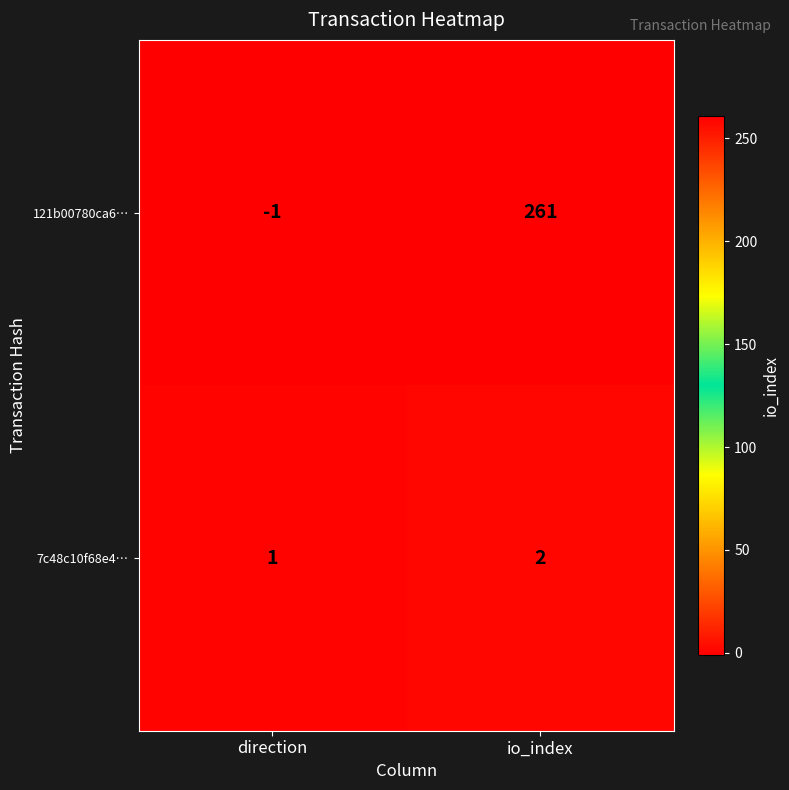

What is the difference between the maximum and minimum values in the 121b00780ca6… series?

262